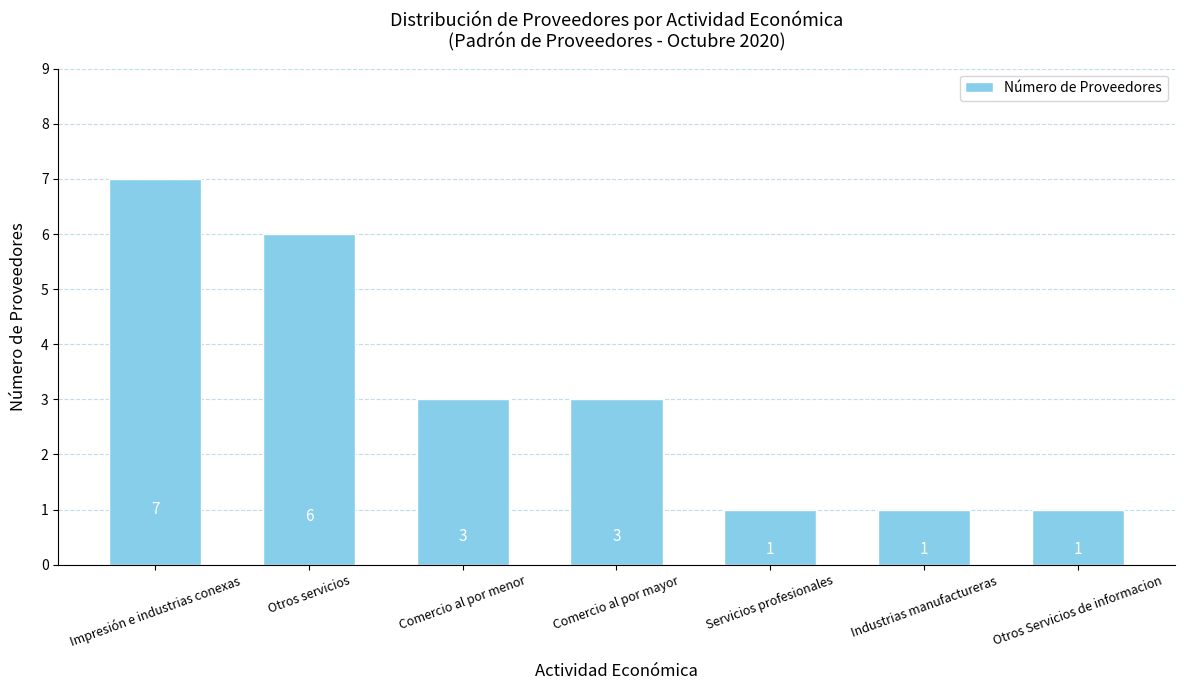

Is it true that the value at Impresión e industrias conexas is 2?

False